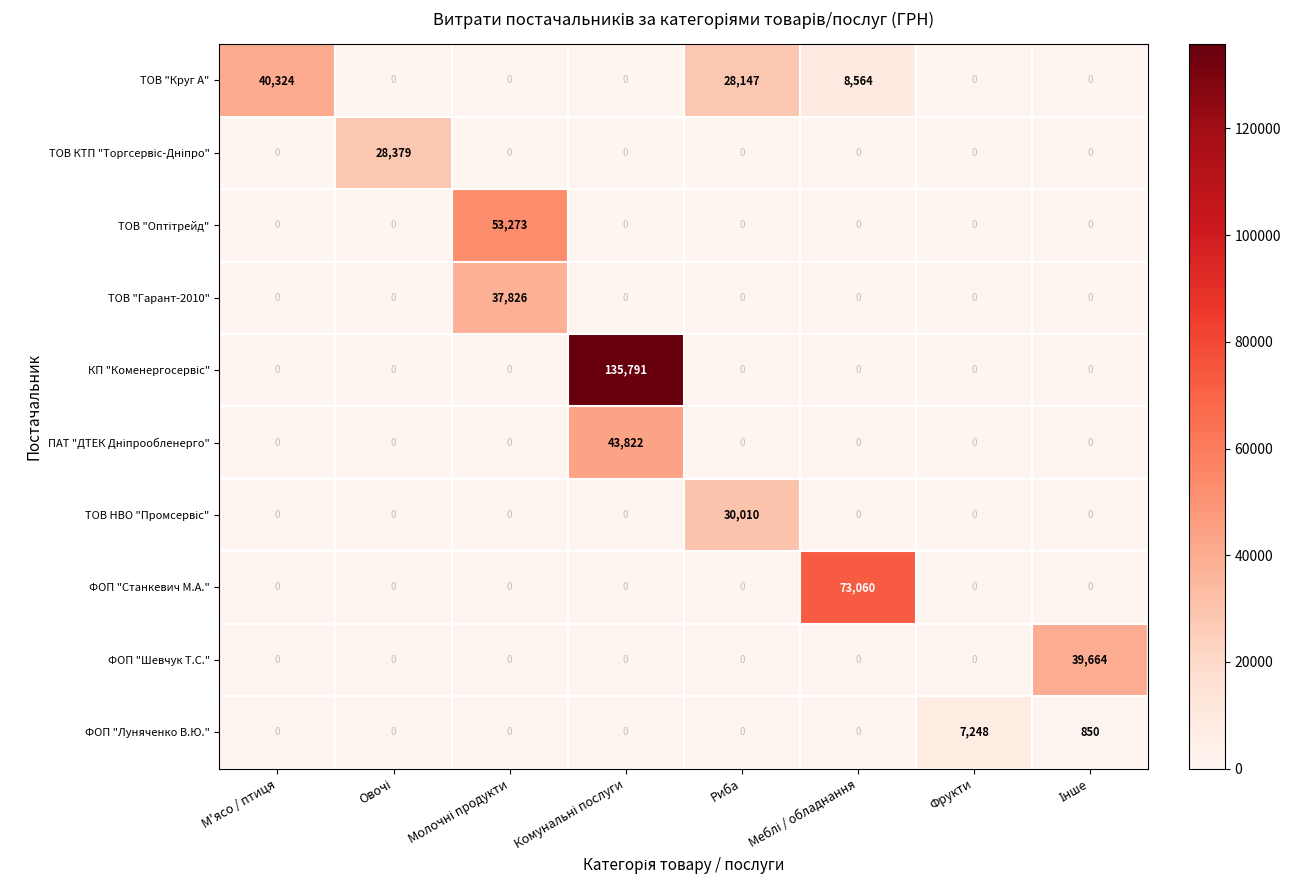

What is the difference between the maximum and minimum values in the ФОП "Шевчук Т.С." series?

39664